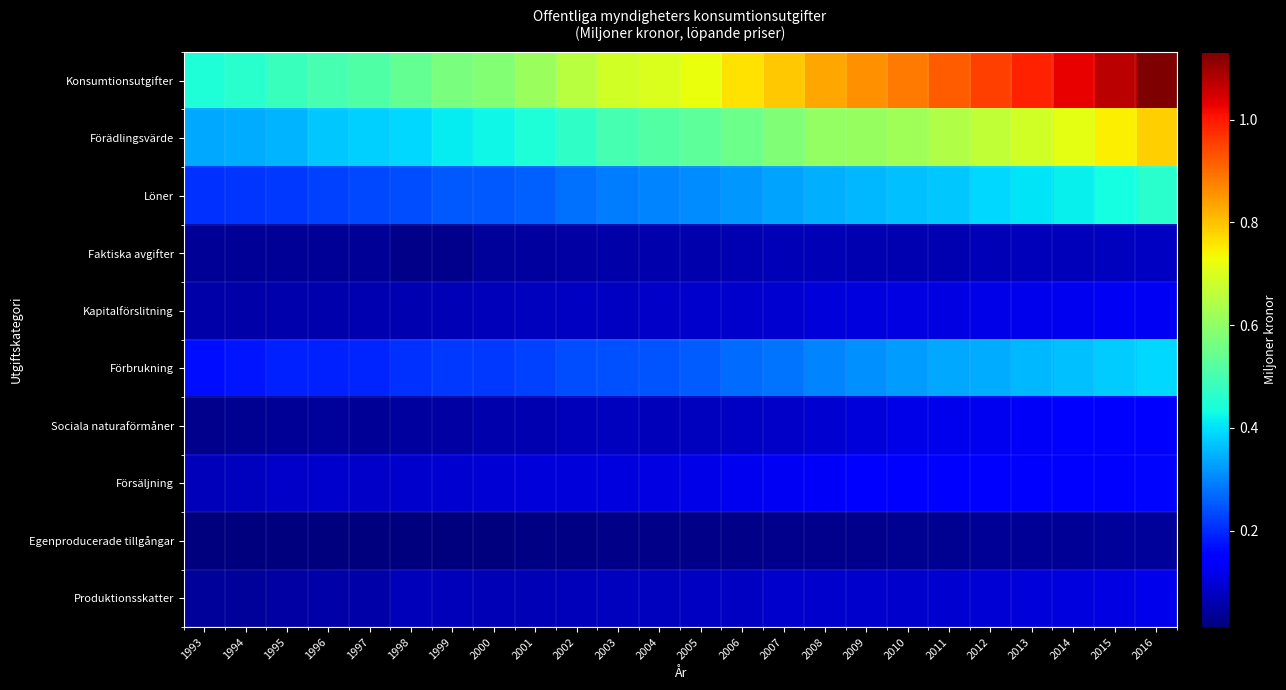

Count the number of data series in this chart.

10